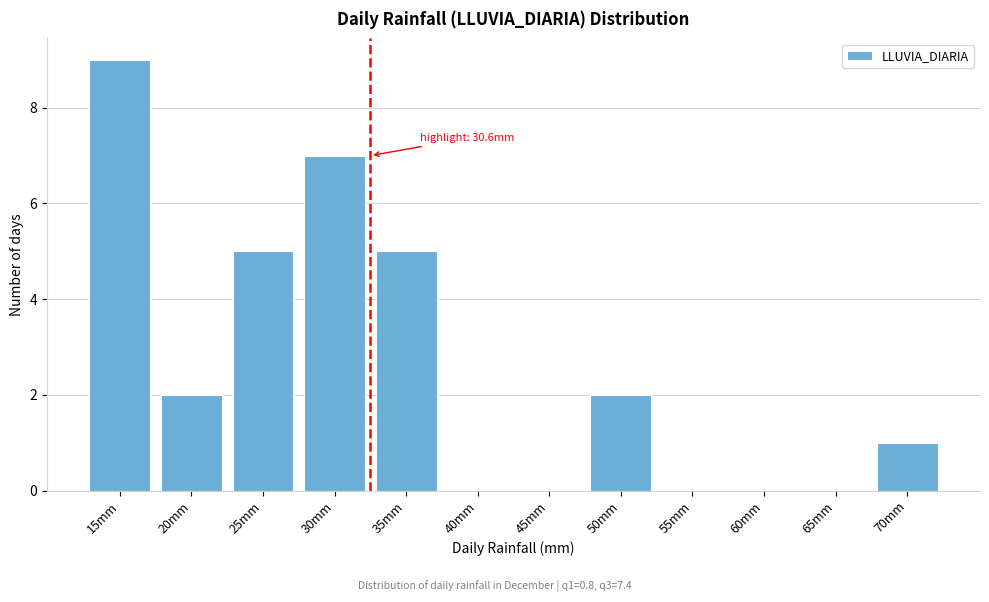

Reading left to right, what are all the values shown in this chart?

15mm=9	20mm=2	25mm=5	30mm=7	35mm=5	40mm=0	45mm=0	50mm=2	55mm=0	60mm=0	65mm=0	70mm=1